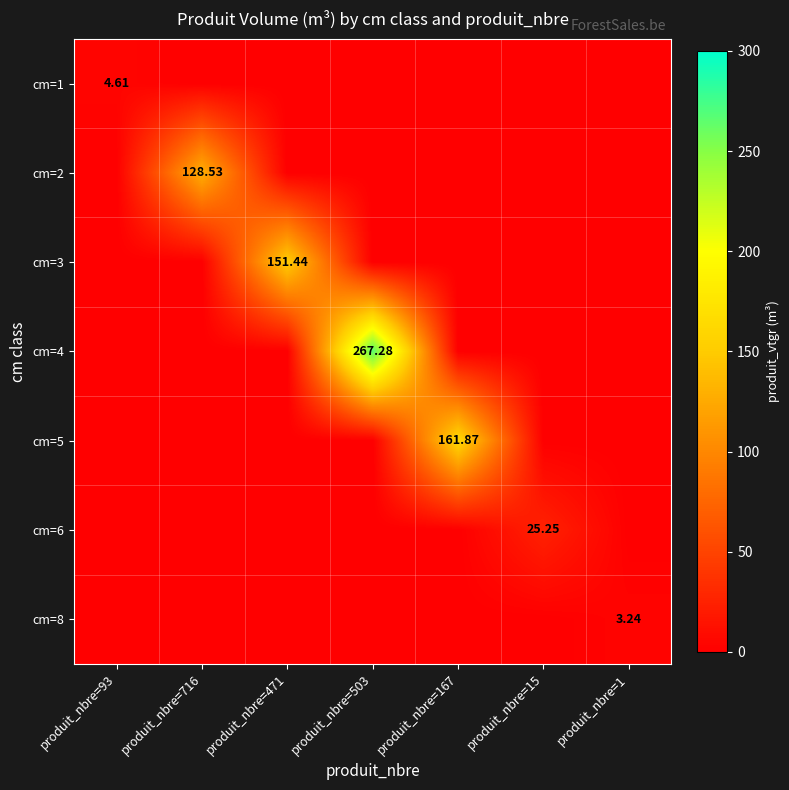

Rank the series at produit_nbre=471 from highest to lowest value.

cm=3, cm=1, cm=2, cm=4, cm=5, cm=6, cm=8